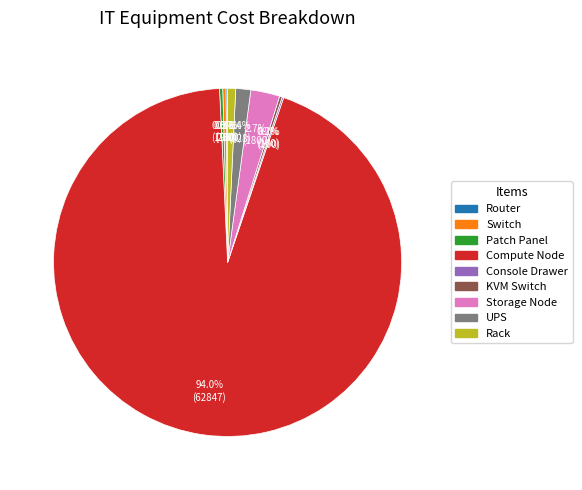

Which slice is the largest?

Compute Node